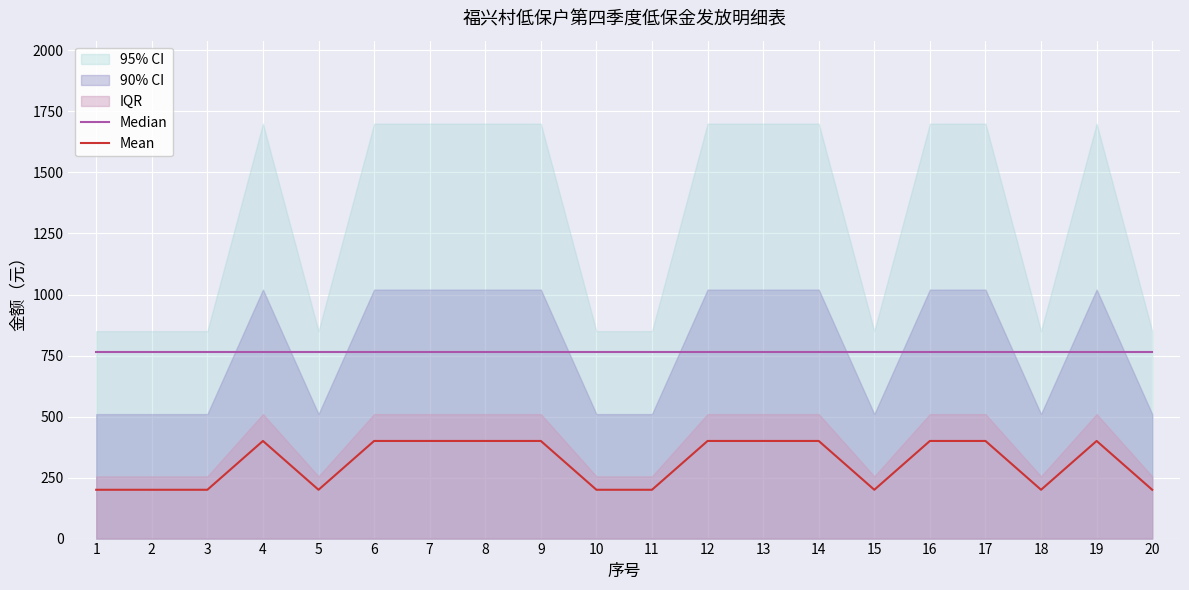

Where is the first local minimum for Mean?

5